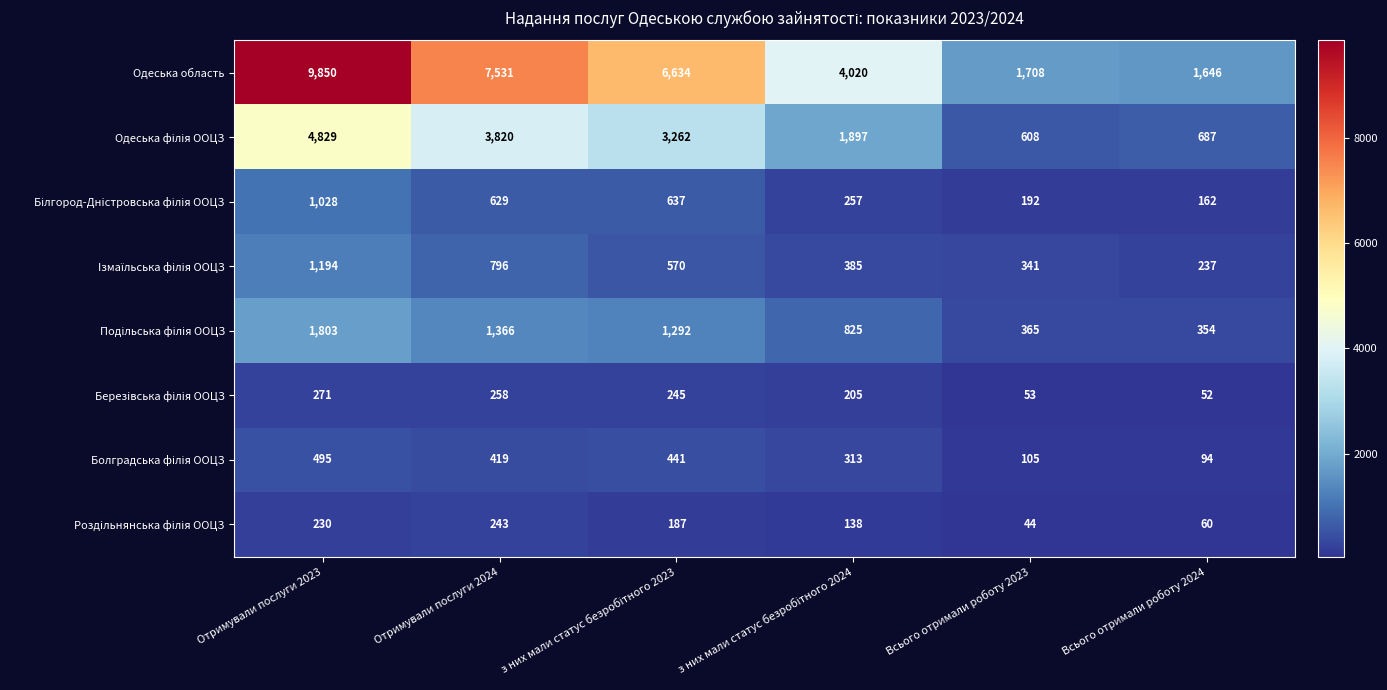

Which category has the highest value across all series?

Отримували послуги 2023